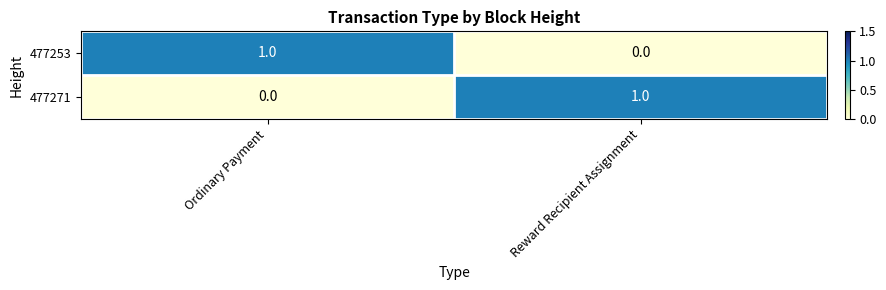

Is the value of 477253 at Reward Recipient Assignment greater than the value of 477271 at Reward Recipient Assignment?

No